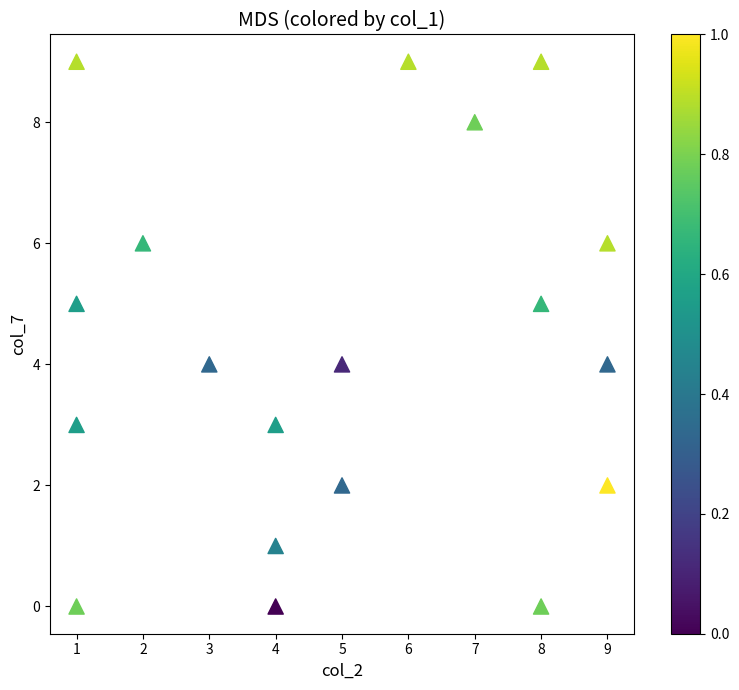

What is the range of Y values (max minus min)?

9